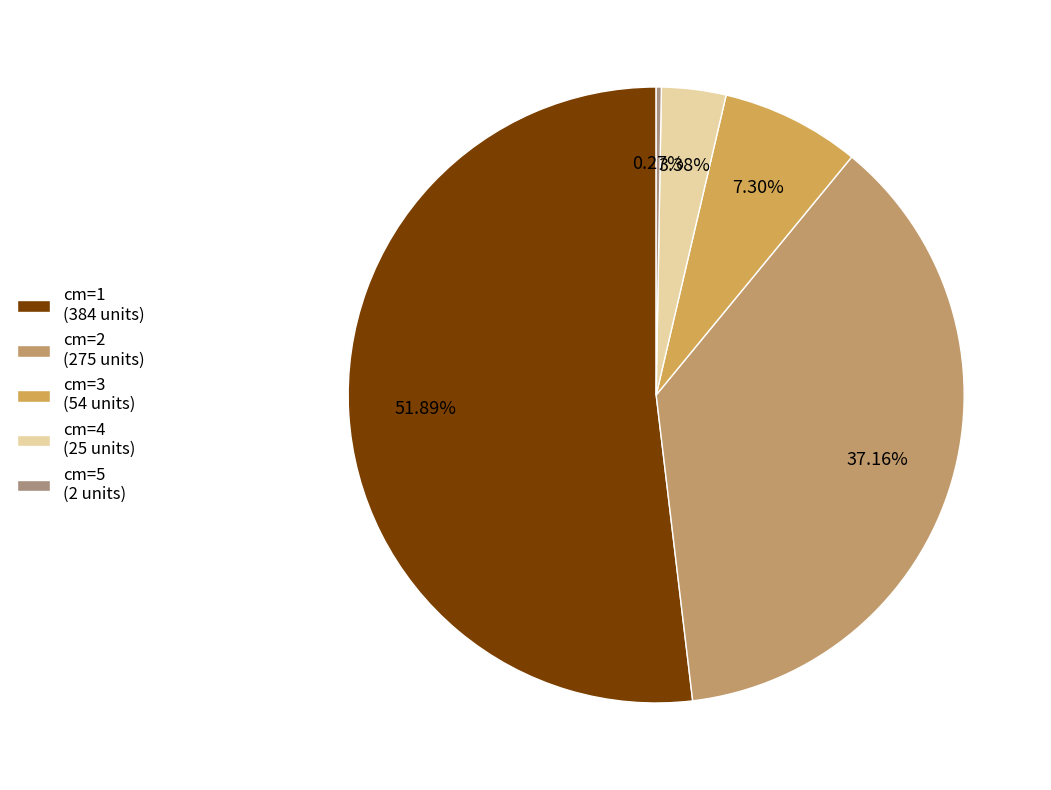

Count the number of slices in the pie.

5